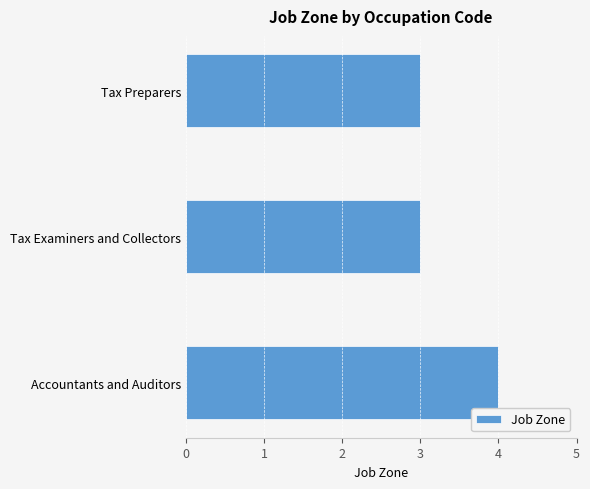

What is the average value?

3